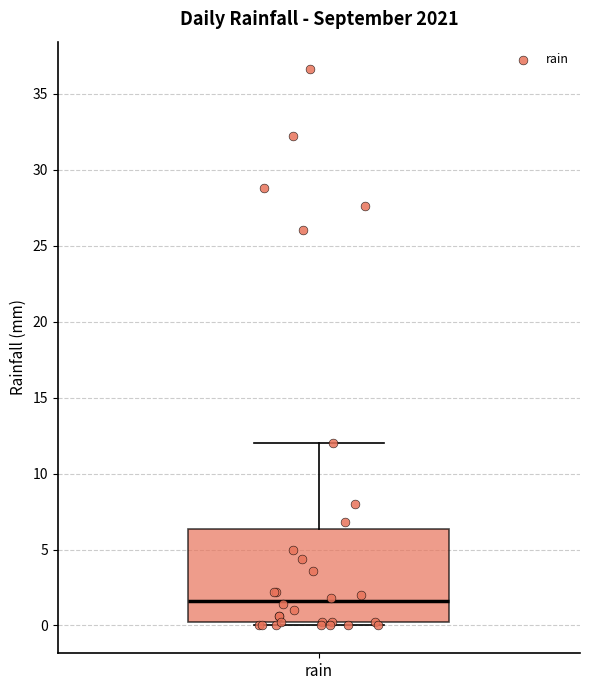

Read this box plot against the y-axis: the position of the median line, the range covered by the box, and the ends of both whiskers. The values are not printed on the chart, so give them approximately, as read against the axis.

median 1.5, box 0.0 to 6.5, whiskers 0.0 (just below the box's lower edge) to 12.0